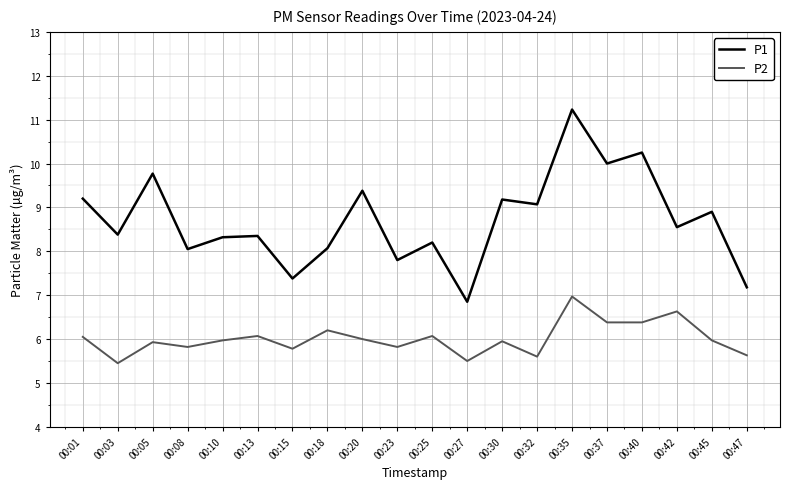

What are all the series names shown in the legend?

P1, P2